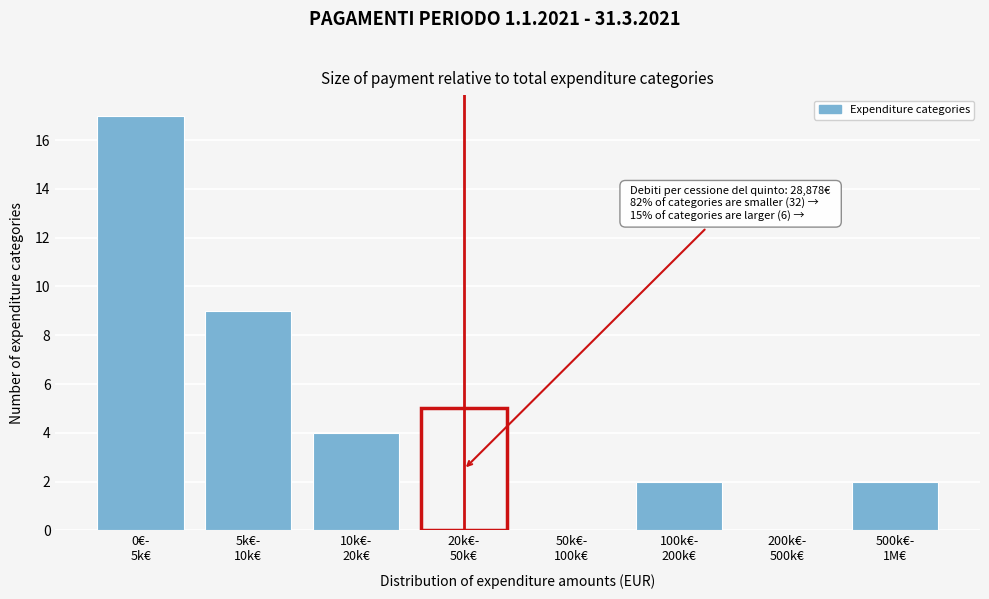

What is the greatest value displayed?

17